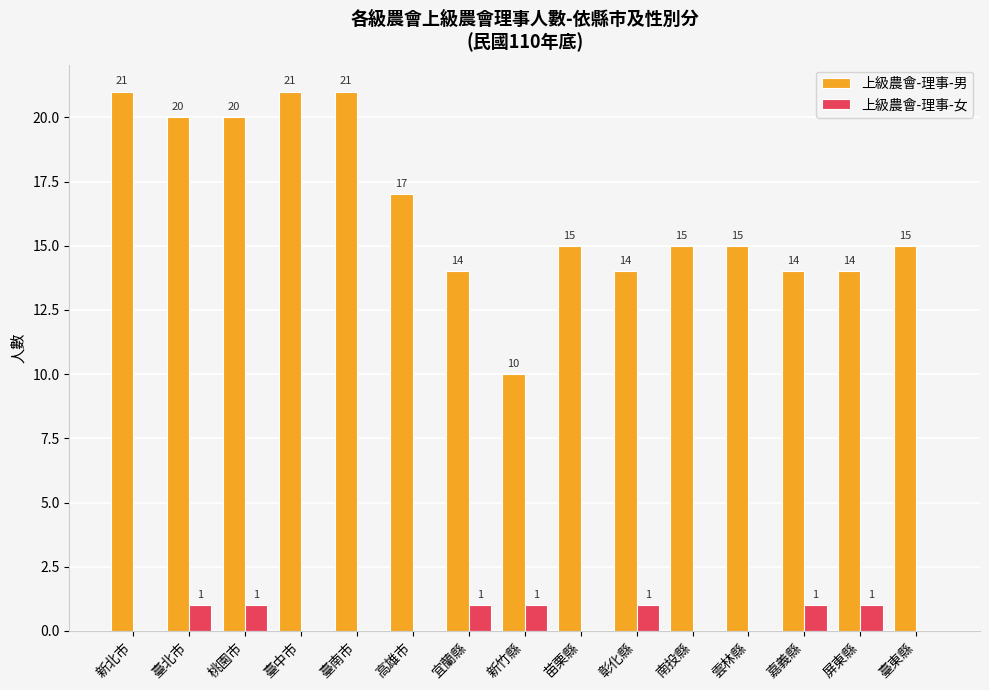

How many groups of bars are there?

15